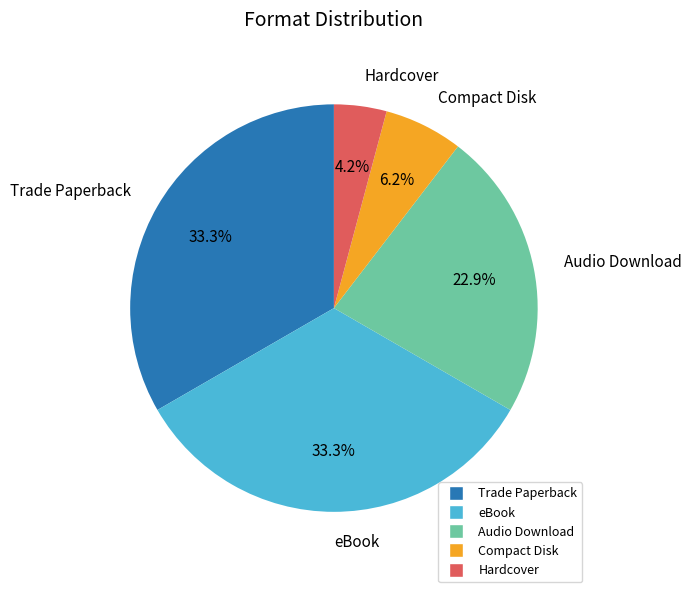

Do Hardcover and Trade Paperback together represent more than half of the pie?

No